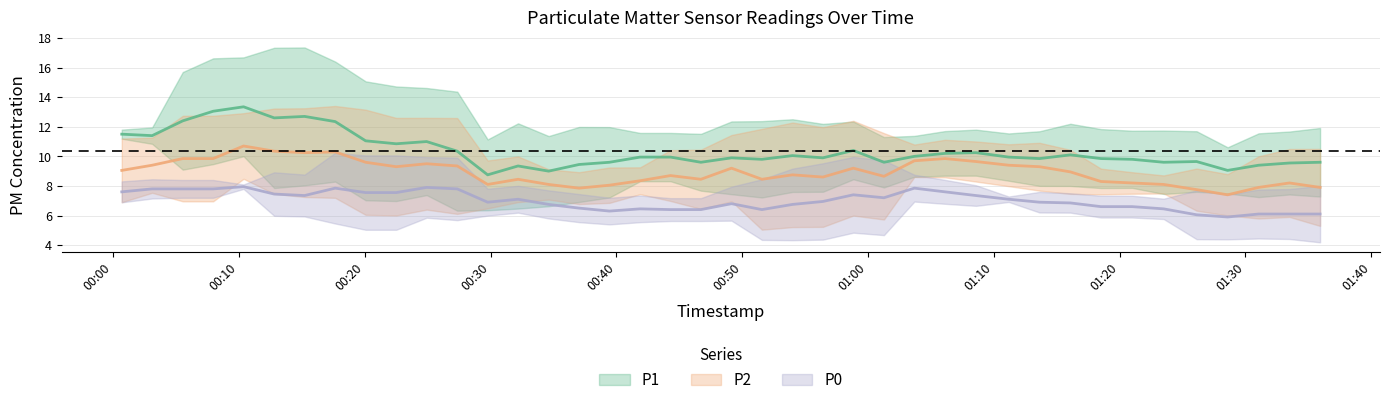

In P1, how many points are higher than both neighbors (excluding endpoints)?

10